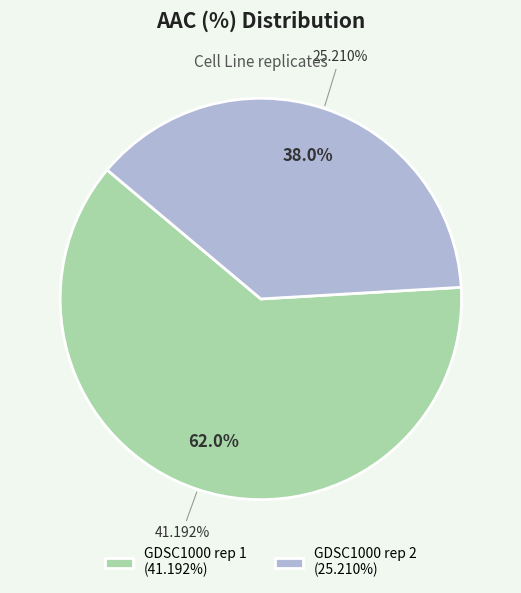

What is the change in value from GDSC1000 rep 1 to GDSC1000 rep 2?

-16.0